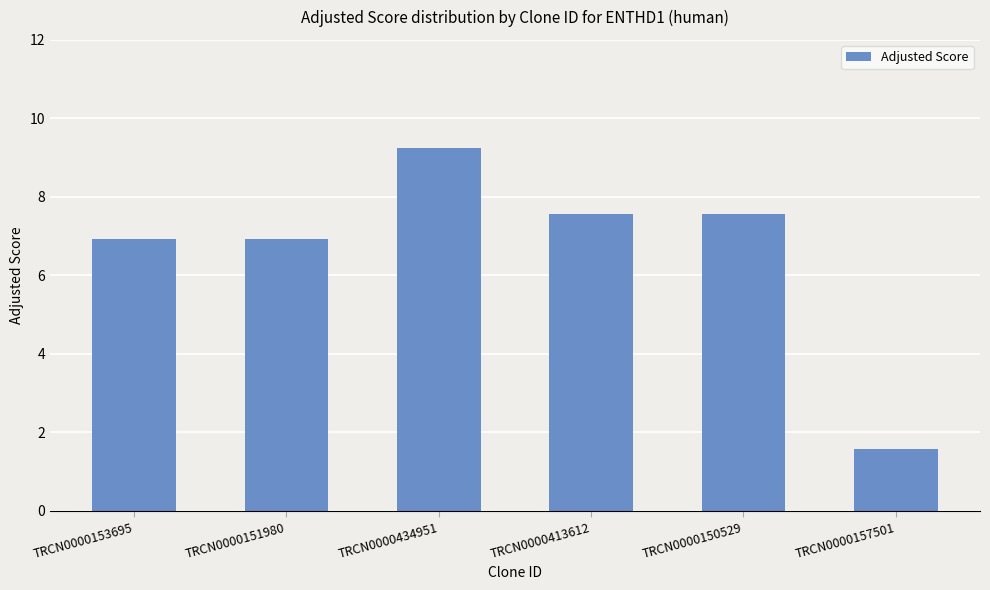

Reading left to right, what are all the values shown in this chart?

6.9	6.9	9.2	7.6	7.6	1.6